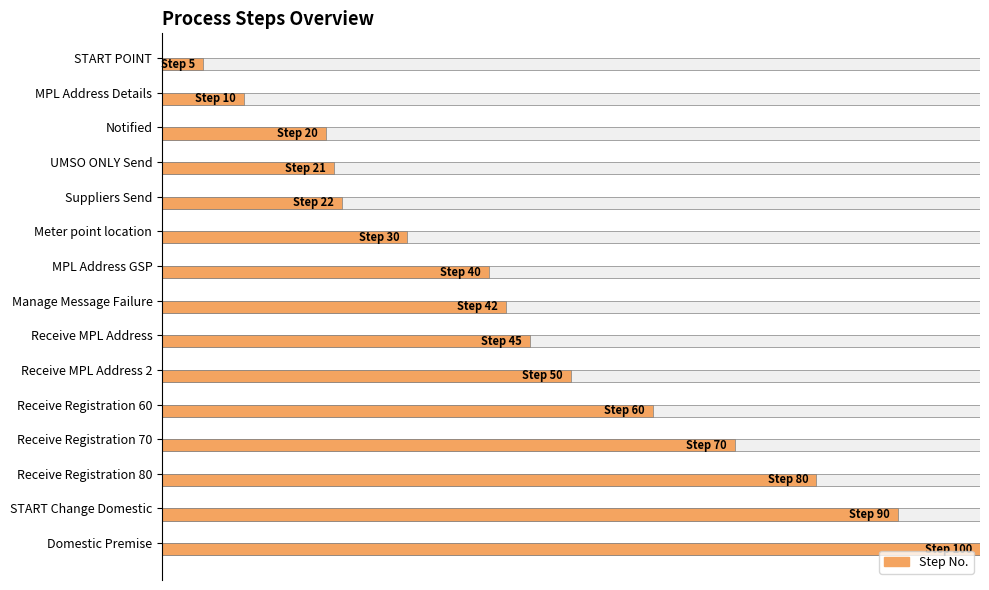

Which has a higher value, 80 or 60?

80